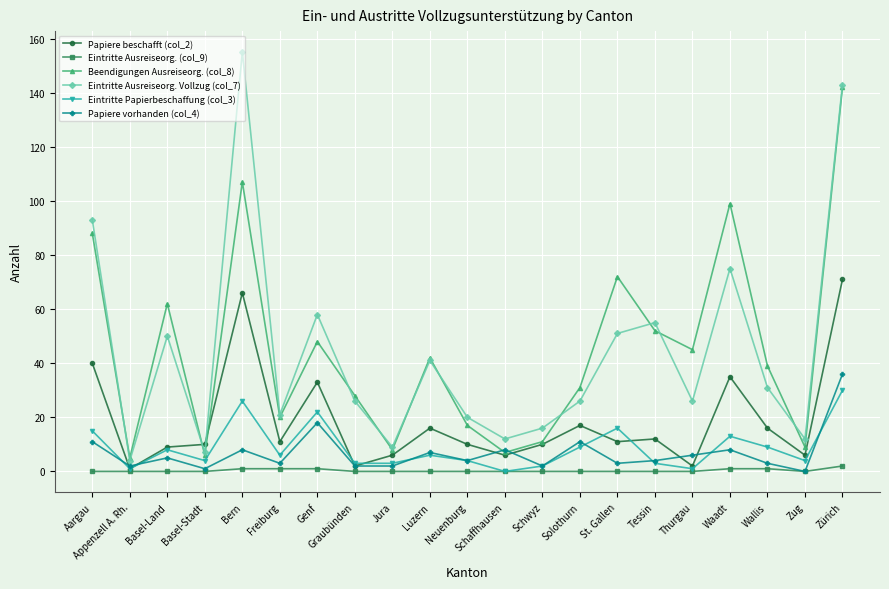

What is the difference between the highest and lowest values at Thurgau?

45